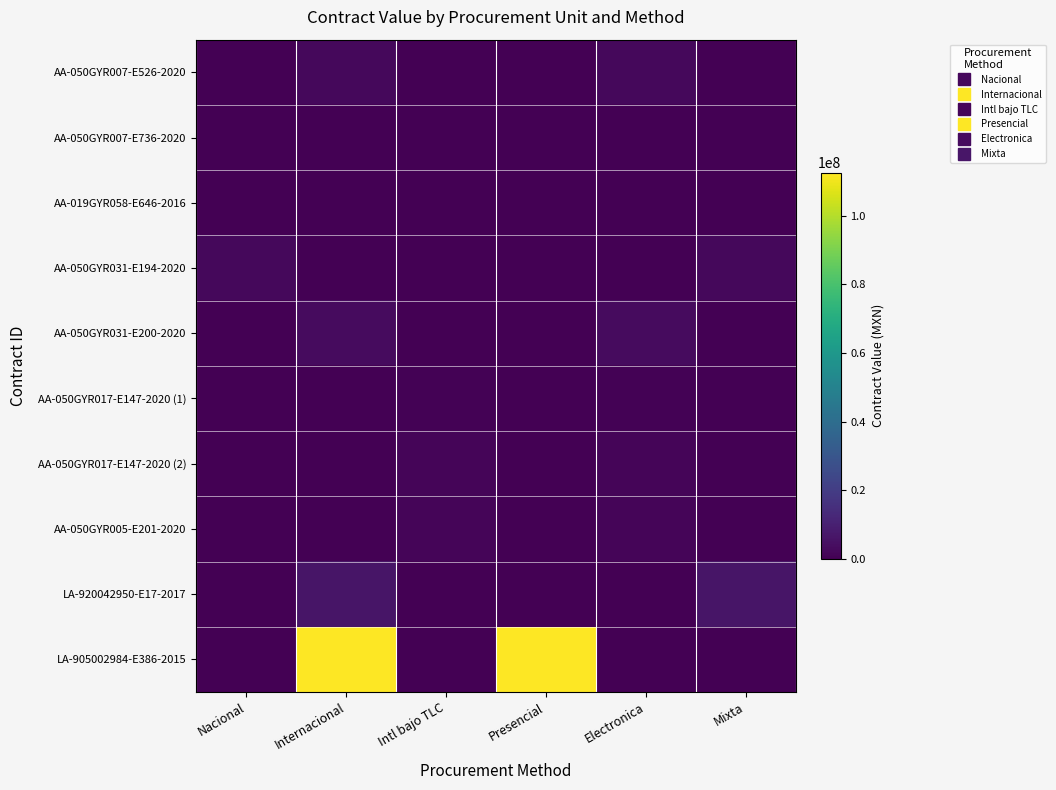

Reading right to left, transcribe all the data shown in this chart.

AA-050GYR007-E526-2020: Mixta=0.0	Electronica=2455800.0	Presencial=0.0	Intl bajo TLC=0.0	Internacional=2455800.0	Nacional=0.0
AA-050GYR007-E736-2020: Mixta=0.0	Electronica=201713.5	Presencial=0.0	Intl bajo TLC=201713.5	Internacional=0.0	Nacional=0.0
AA-019GYR058-E646-2016: Mixta=0.0	Electronica=0.0	Presencial=16533.5	Intl bajo TLC=0.0	Internacional=0.0	Nacional=16533.5
AA-050GYR031-E194-2020: Mixta=2308680.0	Electronica=0.0	Presencial=0.0	Intl bajo TLC=0.0	Internacional=0.0	Nacional=2308680.0
AA-050GYR031-E200-2020: Mixta=0.0	Electronica=3515787.0	Presencial=0.0	Intl bajo TLC=0.0	Internacional=3515787.0	Nacional=0.0
AA-050GYR017-E147-2020 (1): Mixta=0.0	Electronica=600000.0	Presencial=0.0	Intl bajo TLC=600000.0	Internacional=0.0	Nacional=0.0
AA-050GYR017-E147-2020 (2): Mixta=0.0	Electronica=1737360.0	Presencial=0.0	Intl bajo TLC=1737360.0	Internacional=0.0	Nacional=0.0
AA-050GYR005-E201-2020: Mixta=0.0	Electronica=1574965.0	Presencial=0.0	Intl bajo TLC=1574965.0	Internacional=0.0	Nacional=0.0
LA-920042950-E17-2017: Mixta=6425783.0	Electronica=0.0	Presencial=0.0	Intl bajo TLC=0.0	Internacional=6425783.0	Nacional=0.0
LA-905002984-E386-2015: Mixta=0.0	Electronica=0.0	Presencial=112604170.3	Intl bajo TLC=0.0	Internacional=112604170.3	Nacional=0.0